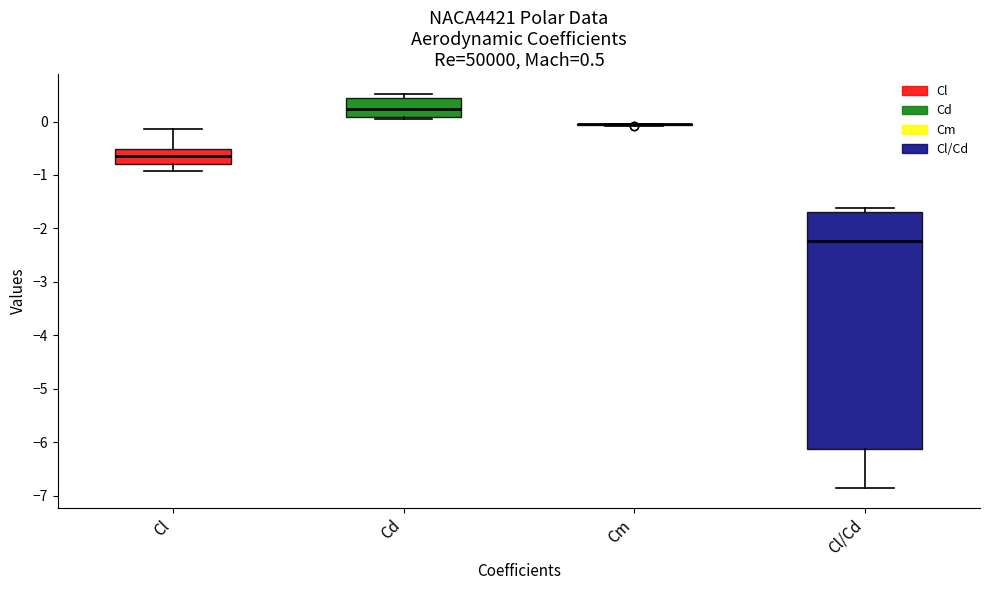

Which box is the tallest, from its lower edge to its upper edge?

Cl/Cd